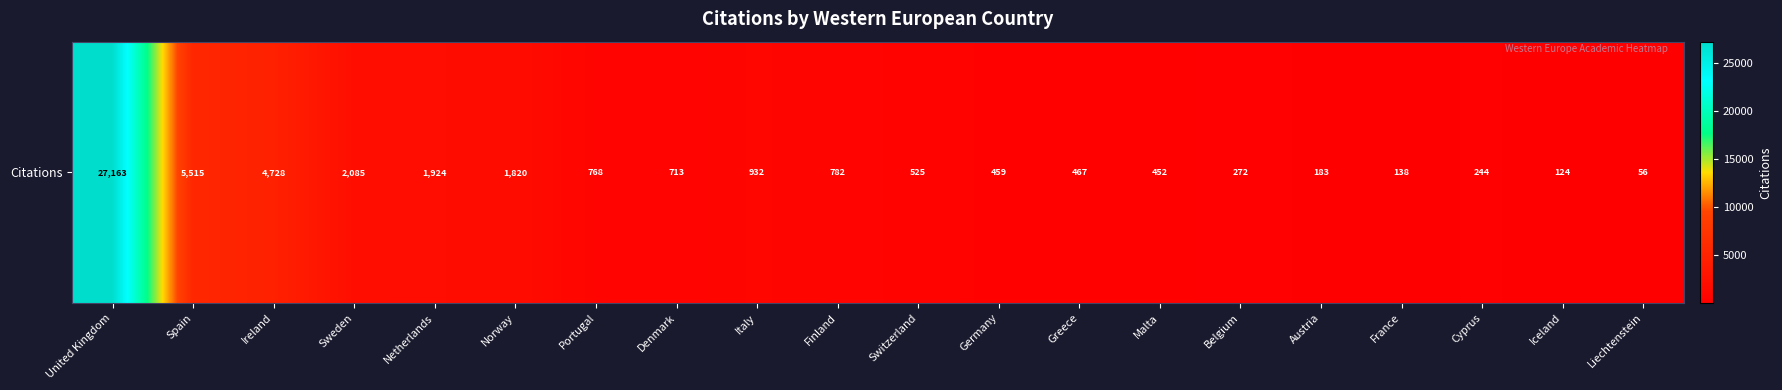

Reading left to right, extract all data points from this chart.

27163	5515	4728	2085	1924	1820	768	713	932	782	525	459	467	452	272	183	138	244	124	56